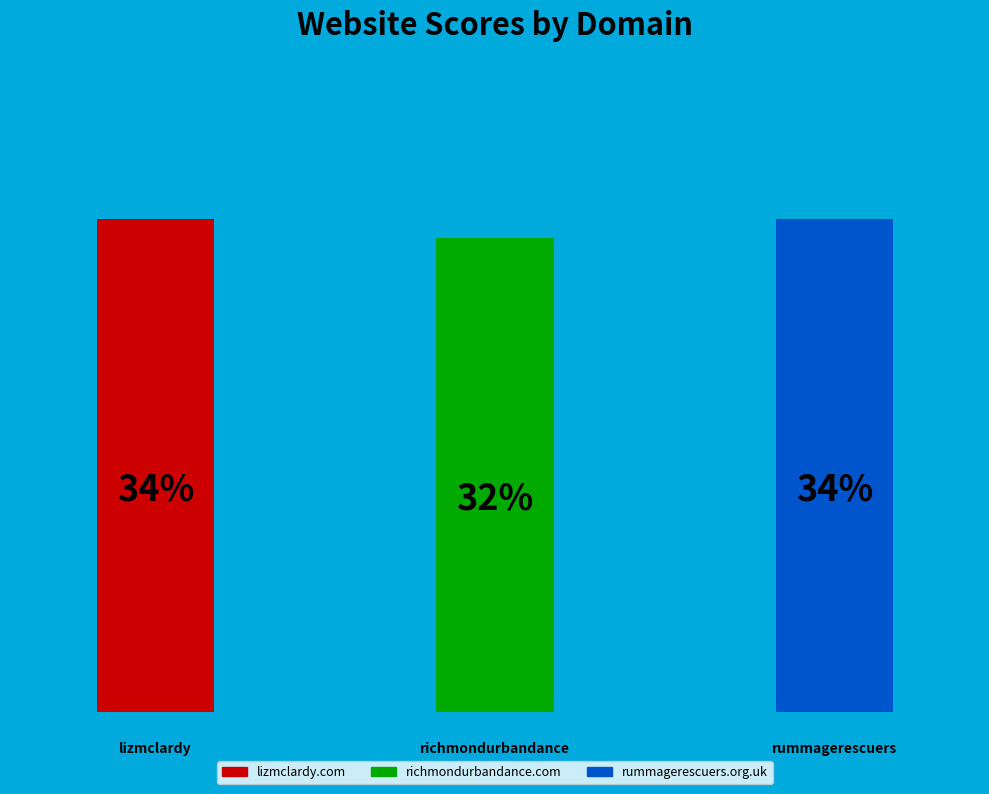

Combined, do rummagerescuers.org.uk and lizmclardy.com account for over 50%?

Yes